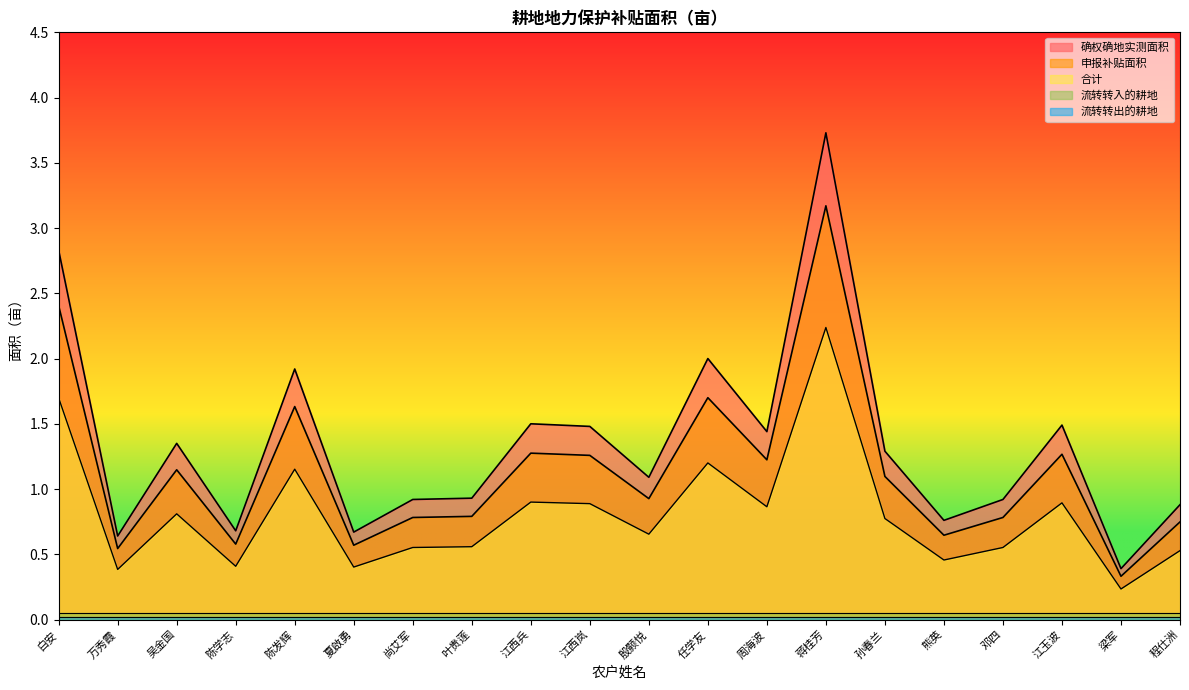

Where is the first local maximum for 合计扣除?

吴金国